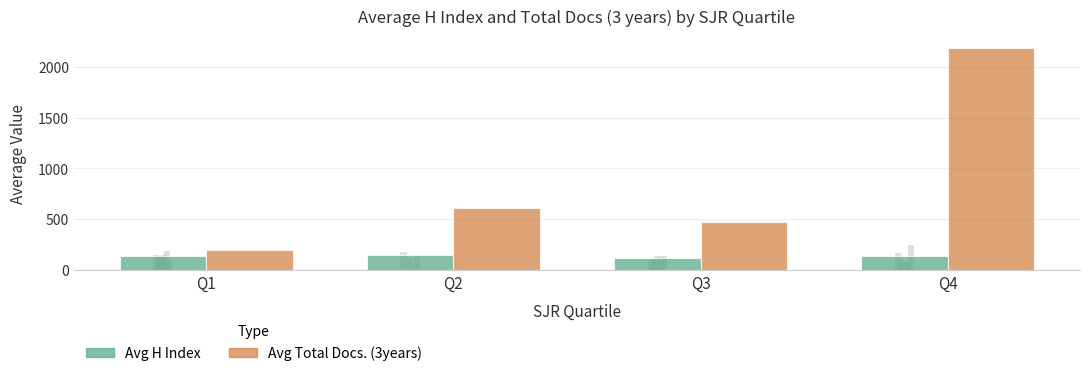

Rank the series by their average value, from lowest to highest.

Avg H Index, Avg Total Docs. (3years)